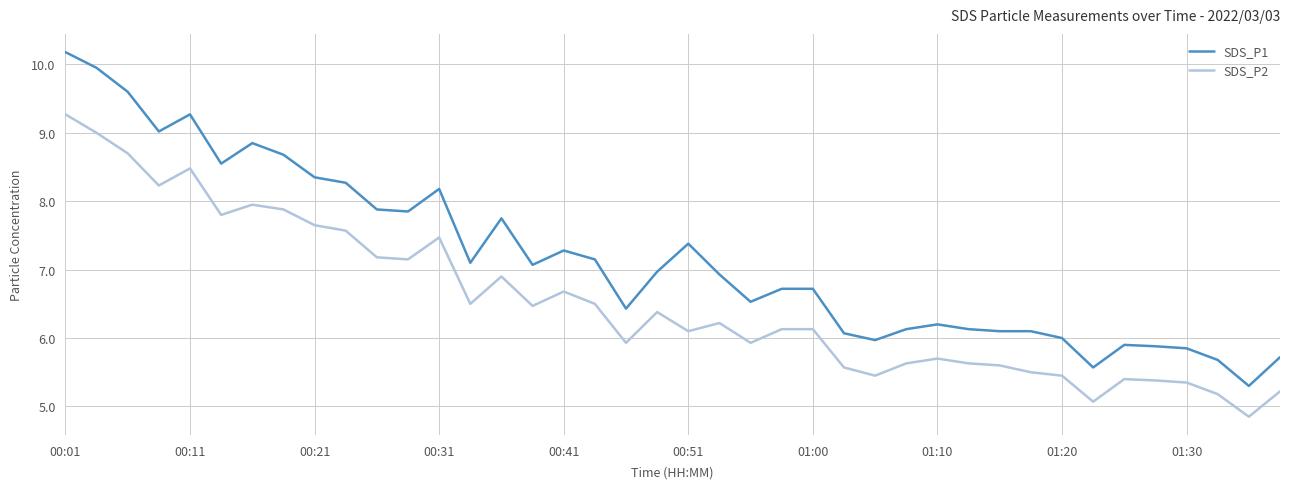

Rank the series by their average value, from lowest to highest.

SDS_P2, SDS_P1